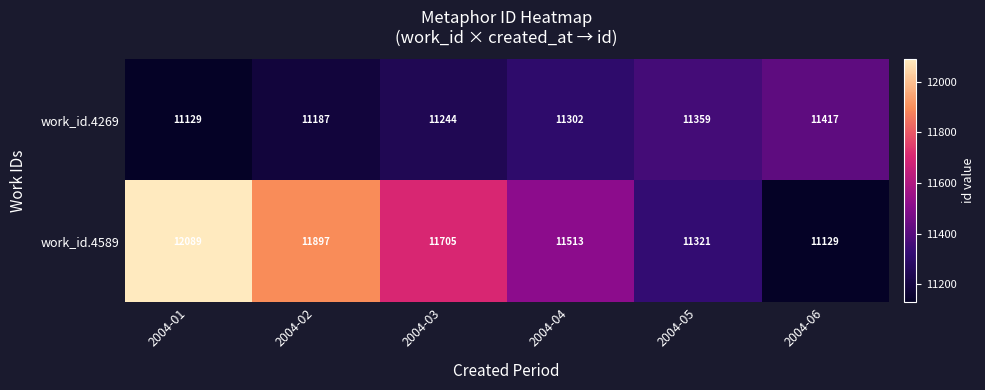

What is the approximate value of work_id.4269 at 2004-03?

11244